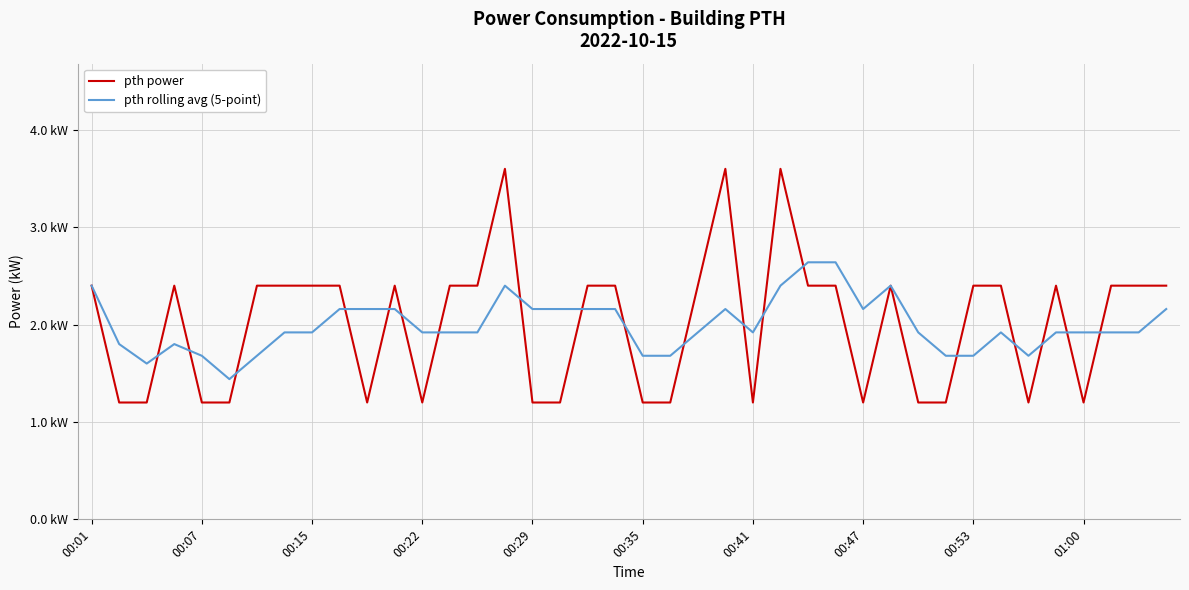

What are all the series names shown in the legend?

pth power, pth rolling avg (5-point)